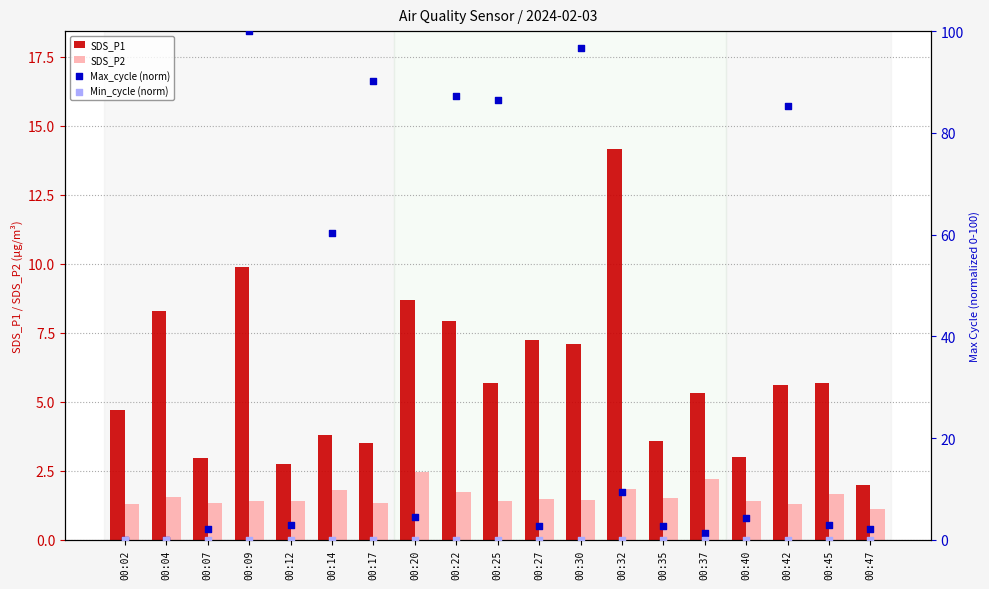

Which series reaches the minimum Y coordinate?

Max_cycle (norm)